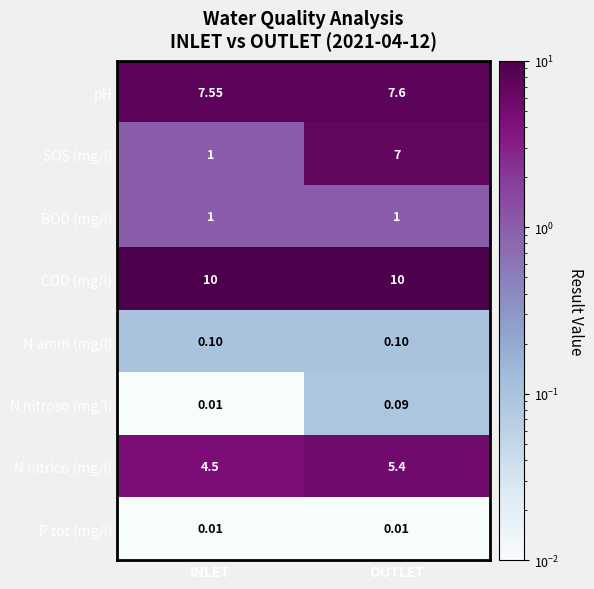

Which series changed the most between INLET and OUTLET?

SOS (mg/l)